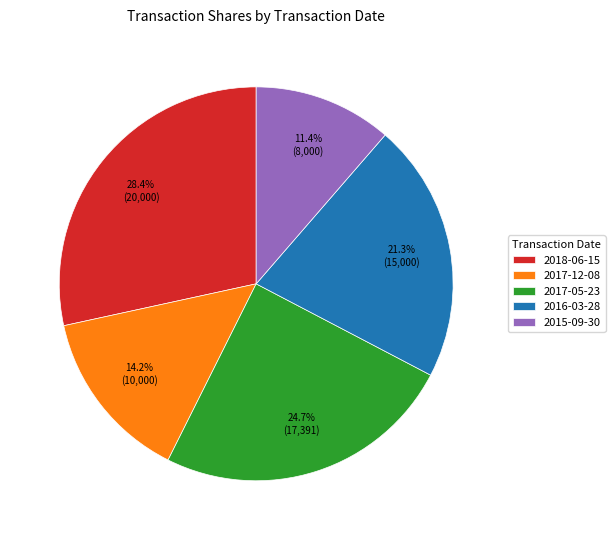

To the nearest percent, what portion does 2017-05-23 represent?

25%